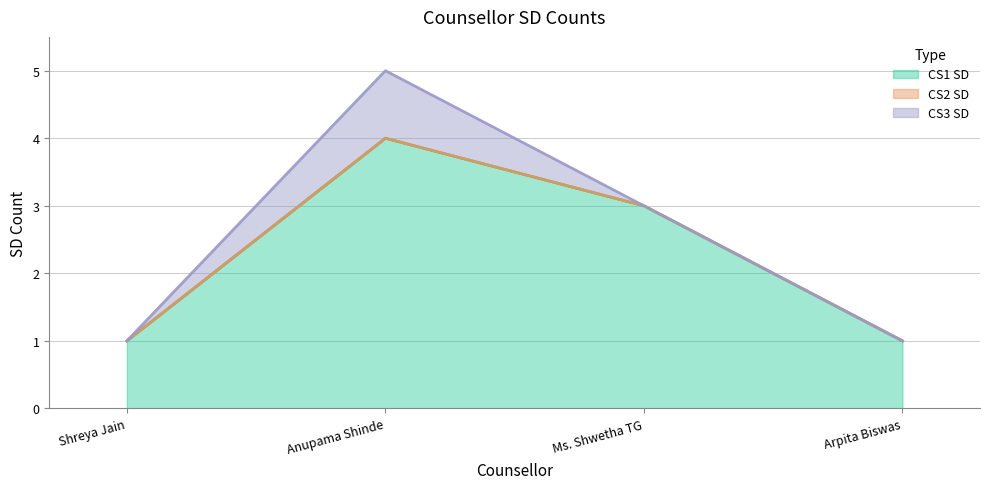

The value of CS3 SD at Shreya Jain is 0. True or false?

True